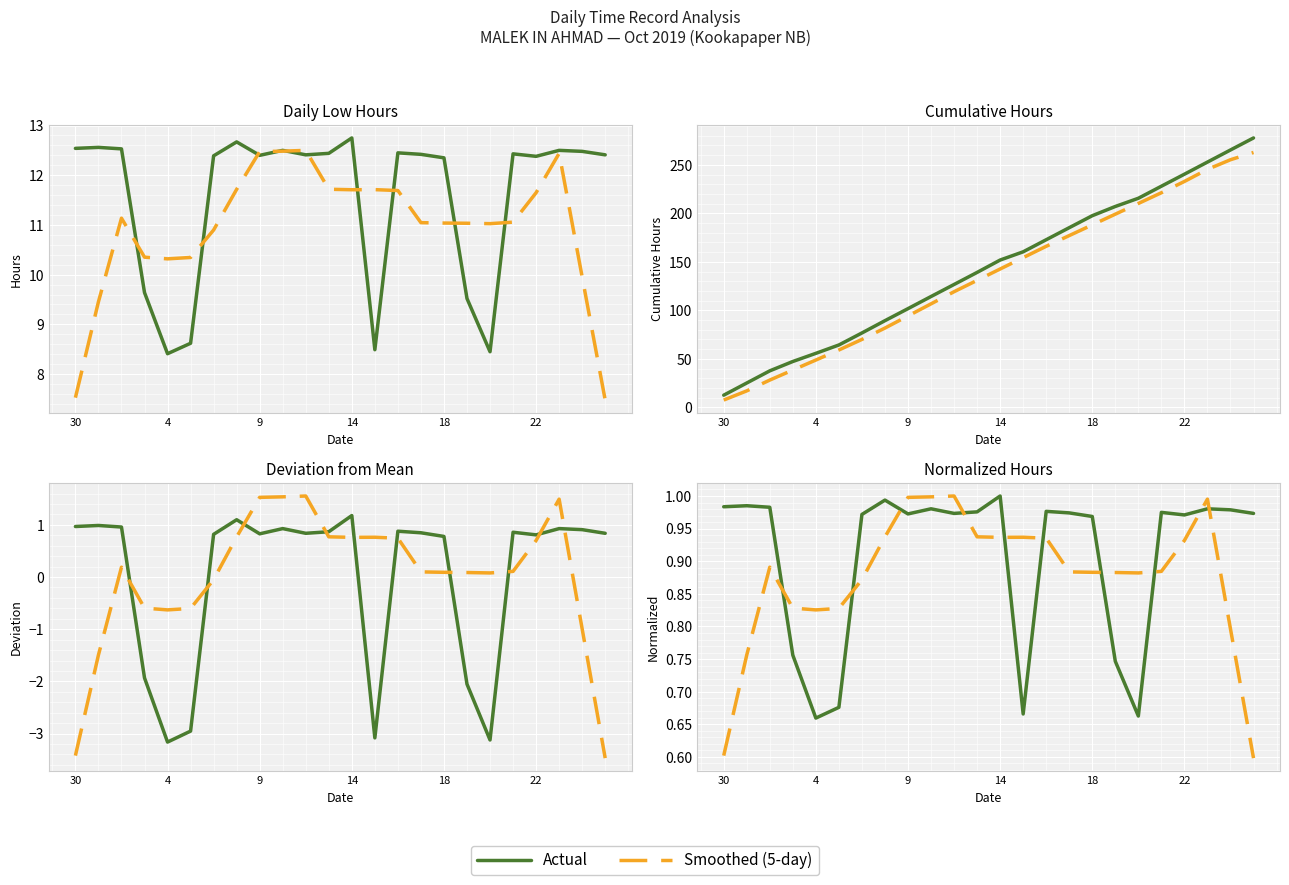

After their last crossing, which series has the higher values: Actual or Smoothed (5-day)?

Actual